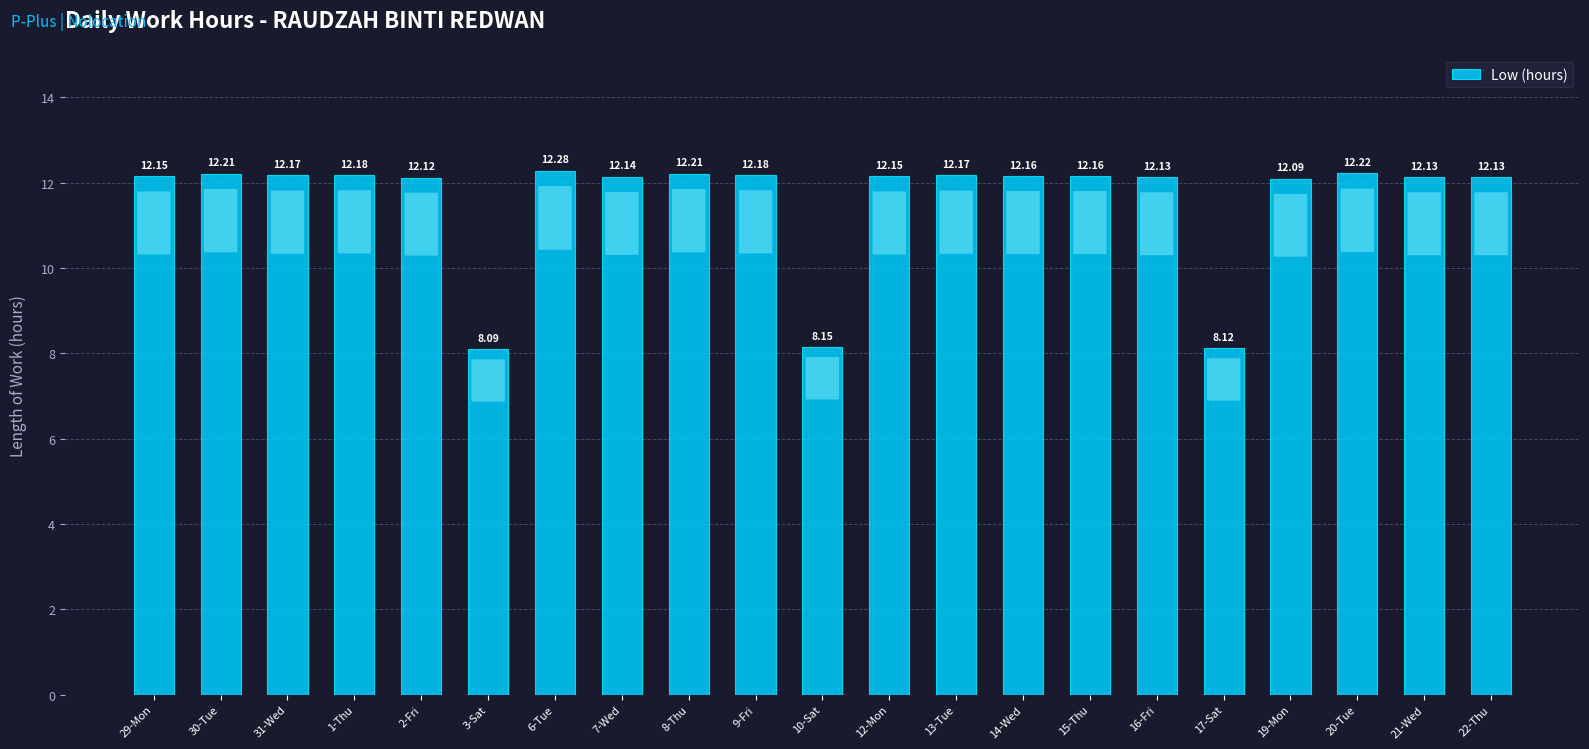

What is the change in value from 8-Thu to 21-Wed?

-0.1